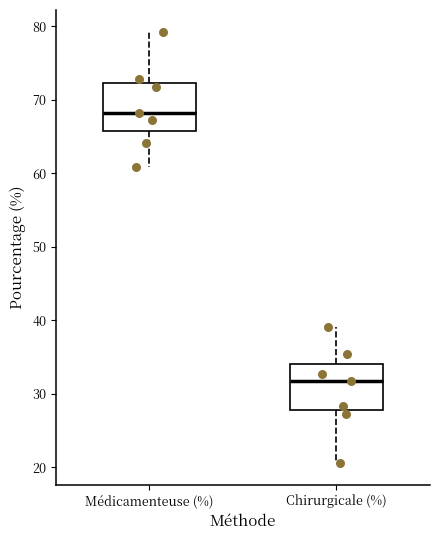

Reading left to right, transcribe this box plot: for each box, give where its median line is, the range the box spans, and where its two whiskers end, as read against the y-axis. The values are not printed on the chart, so give them approximately, as read against the axis.

Médicamenteuse (%): median 68, box 66 to 72, whiskers 61 to 79
Chirurgicale (%): median 32, box 28 to 34, whiskers 21 to 39